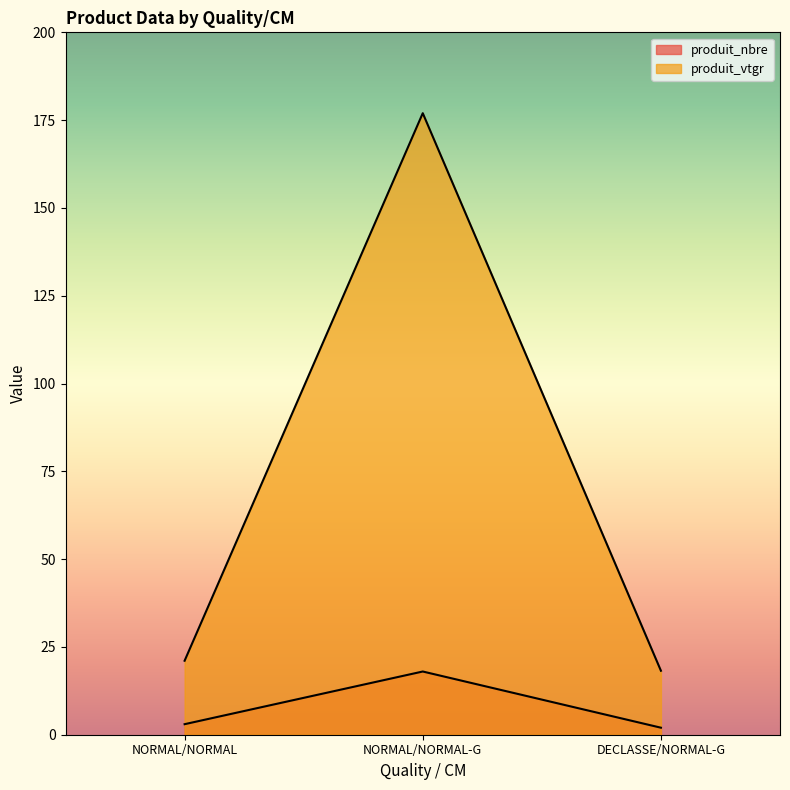

The produit_vtgr series shows 57.2 at NORMAL/NORMAL-G. True or false?

False